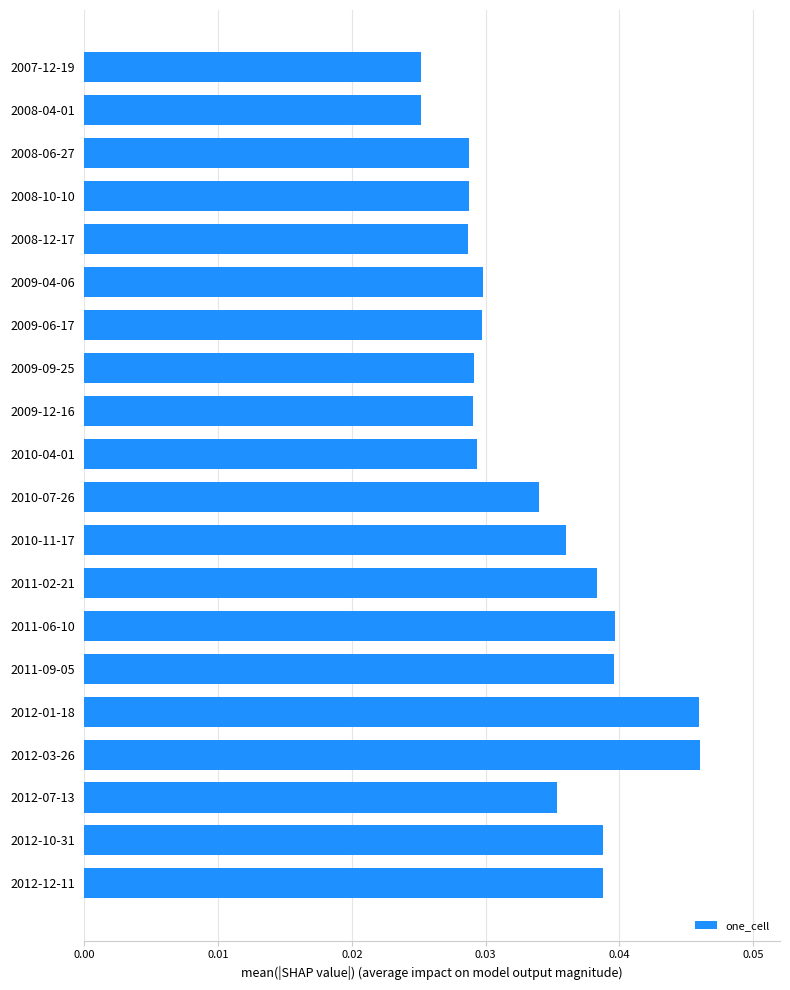

Is it true that the value at 2010-07-26 is 0.1?

False